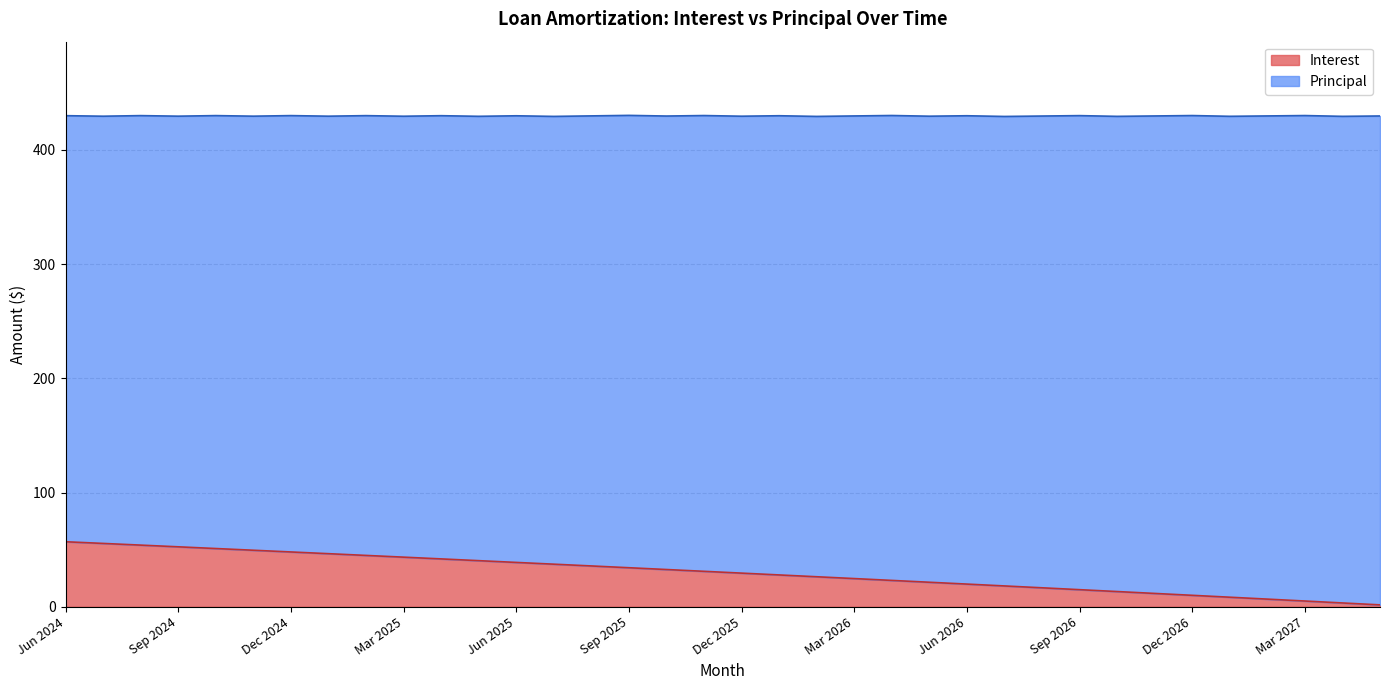

How many data points are above 31?

18